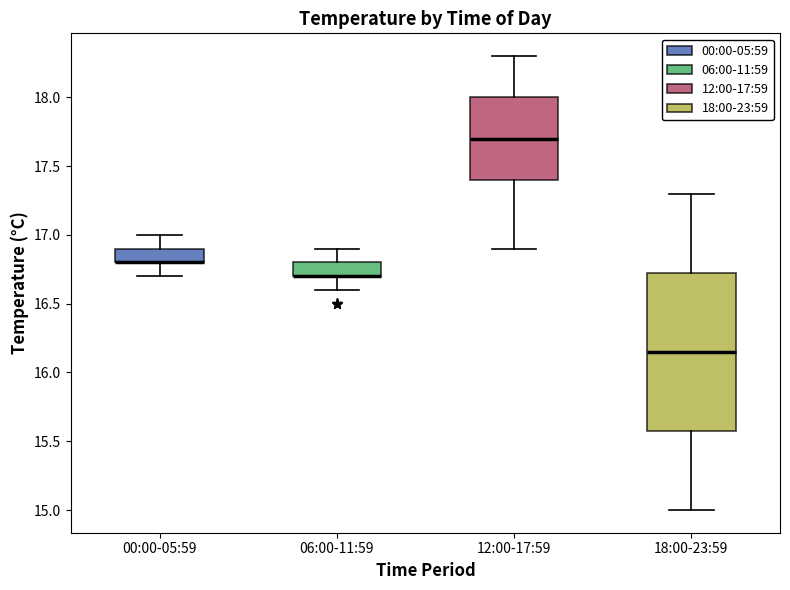

Where is the upper edge of the box for 18:00-23:59 on the y-axis? The values are not printed on the chart, so give them approximately, as read against the axis.

16.75